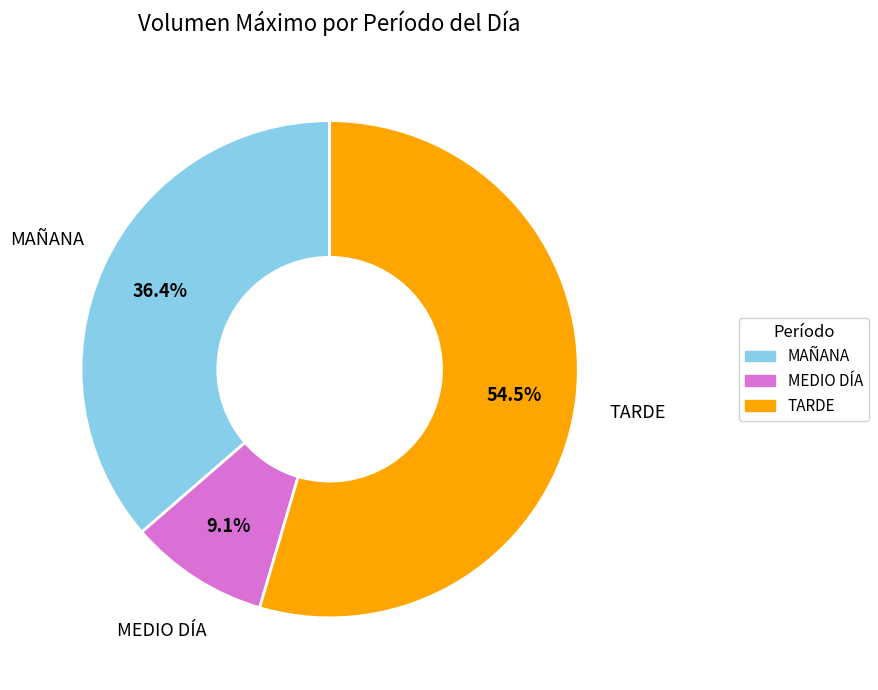

Which slice represents more than half of the pie?

TARDE